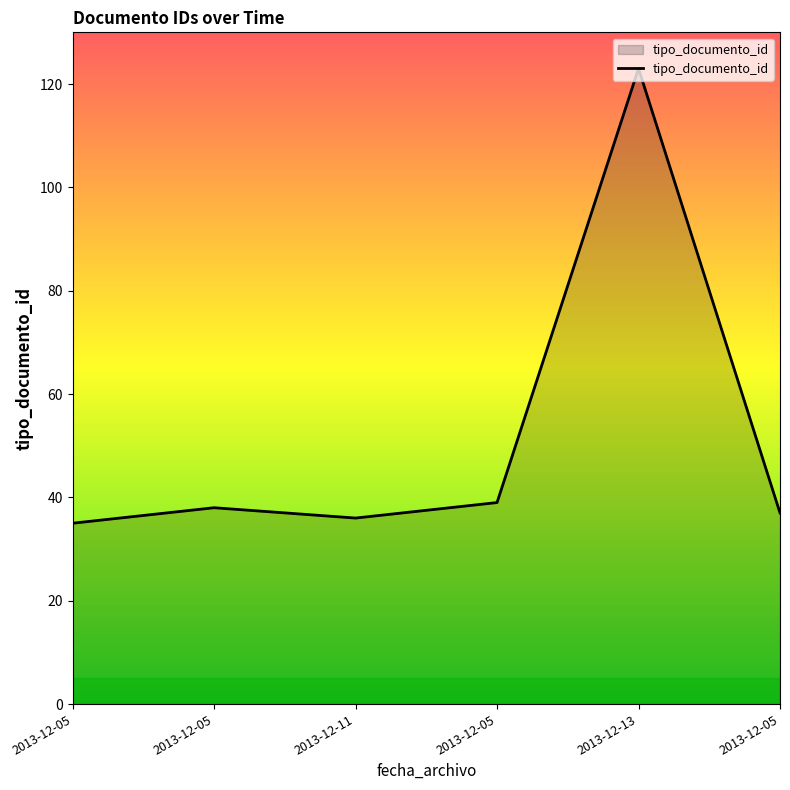

Does the chart display data point markers on the line(s)?

No